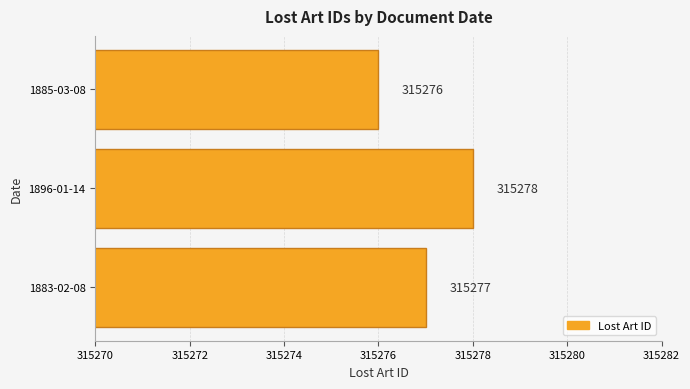

Rank the categories by value from highest to lowest.

1896-01-14, 1883-02-08, 1885-03-08